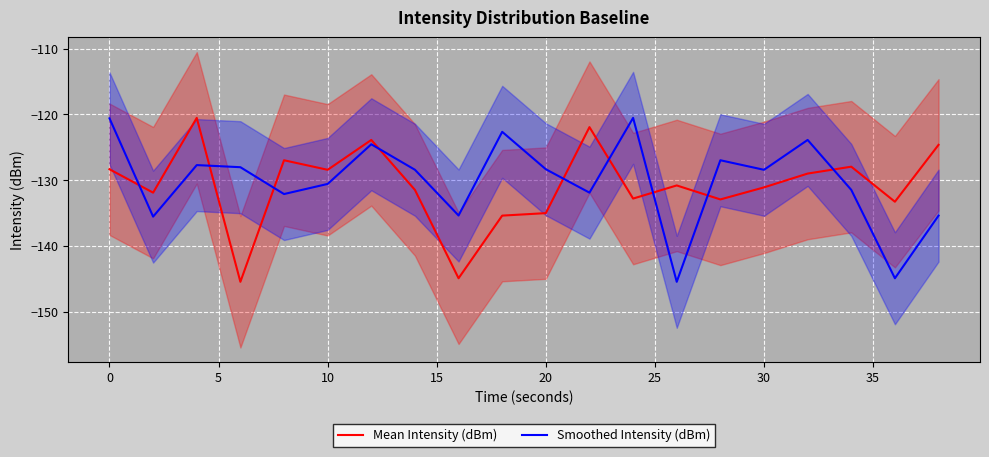

List the series in order of their peak value, highest first.

Mean Intensity (dBm), Smoothed Intensity (dBm)